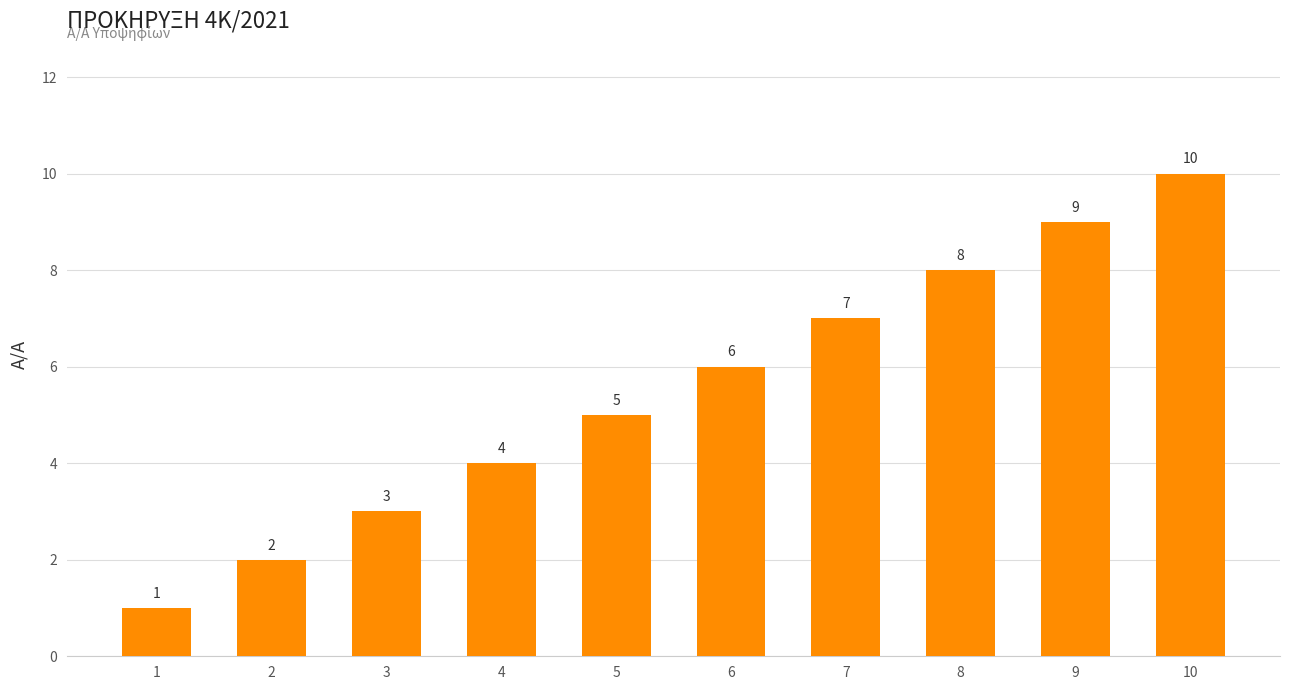

What is the value of the 2nd bar from the left?

2